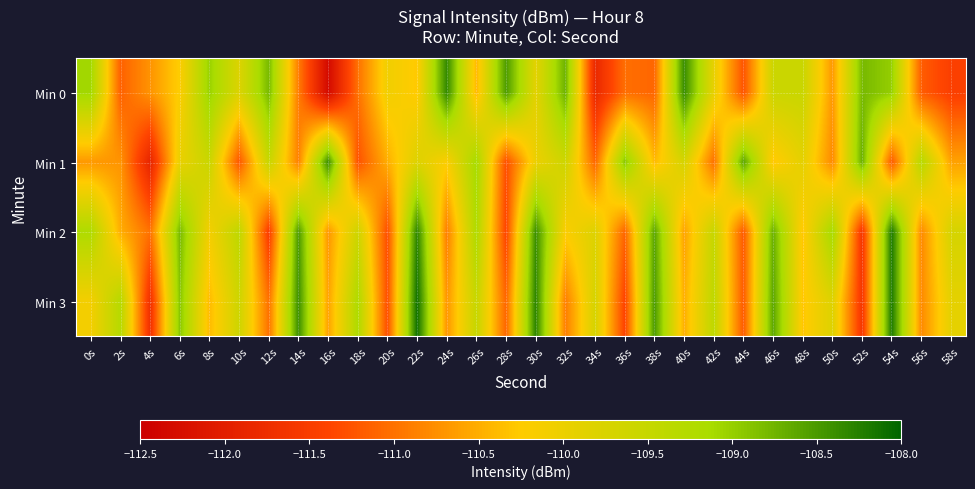

Between 8s and 16s, which series saw the biggest shift?

Min 0